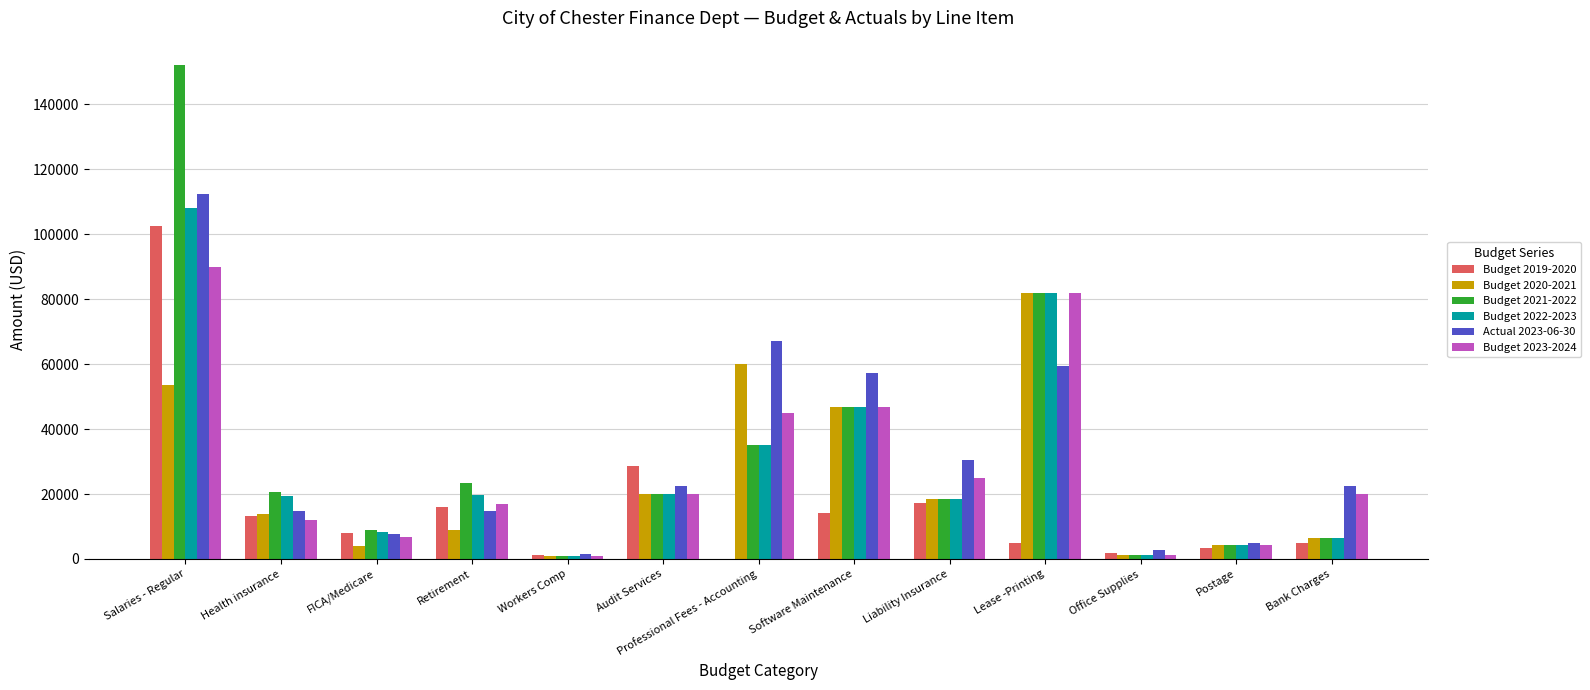

What is the sum of all Budget 2020-2021 values?

320865.0